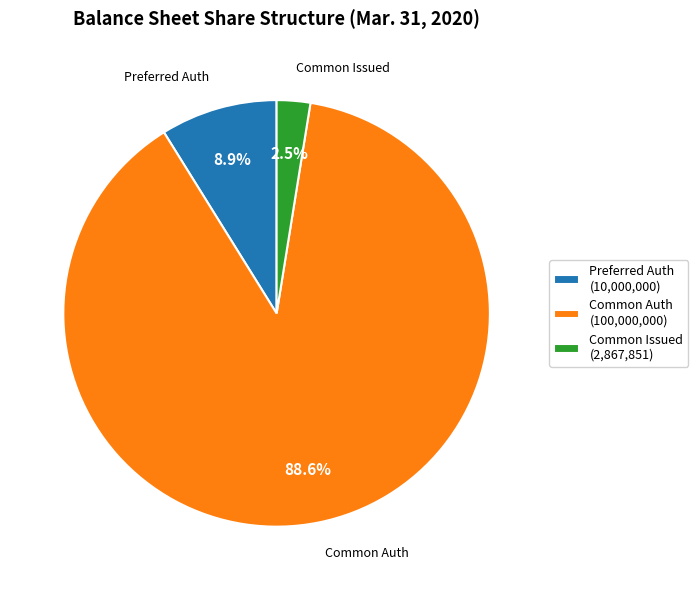

Combined, do Common Issued (2,867,851) and Common Auth (100,000,000) account for over 50%?

Yes